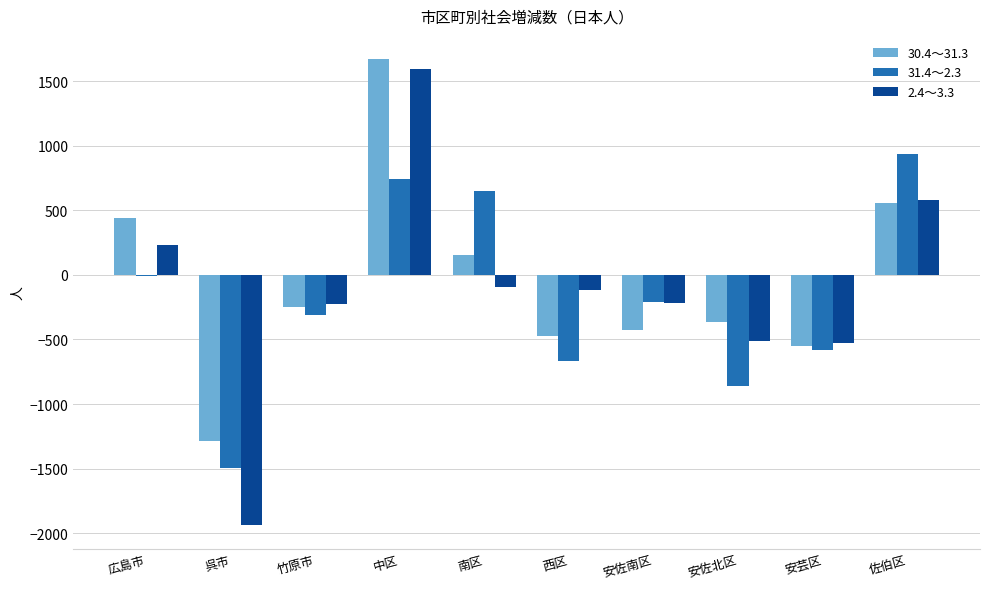

At which category is the sum across all series the highest?

中区